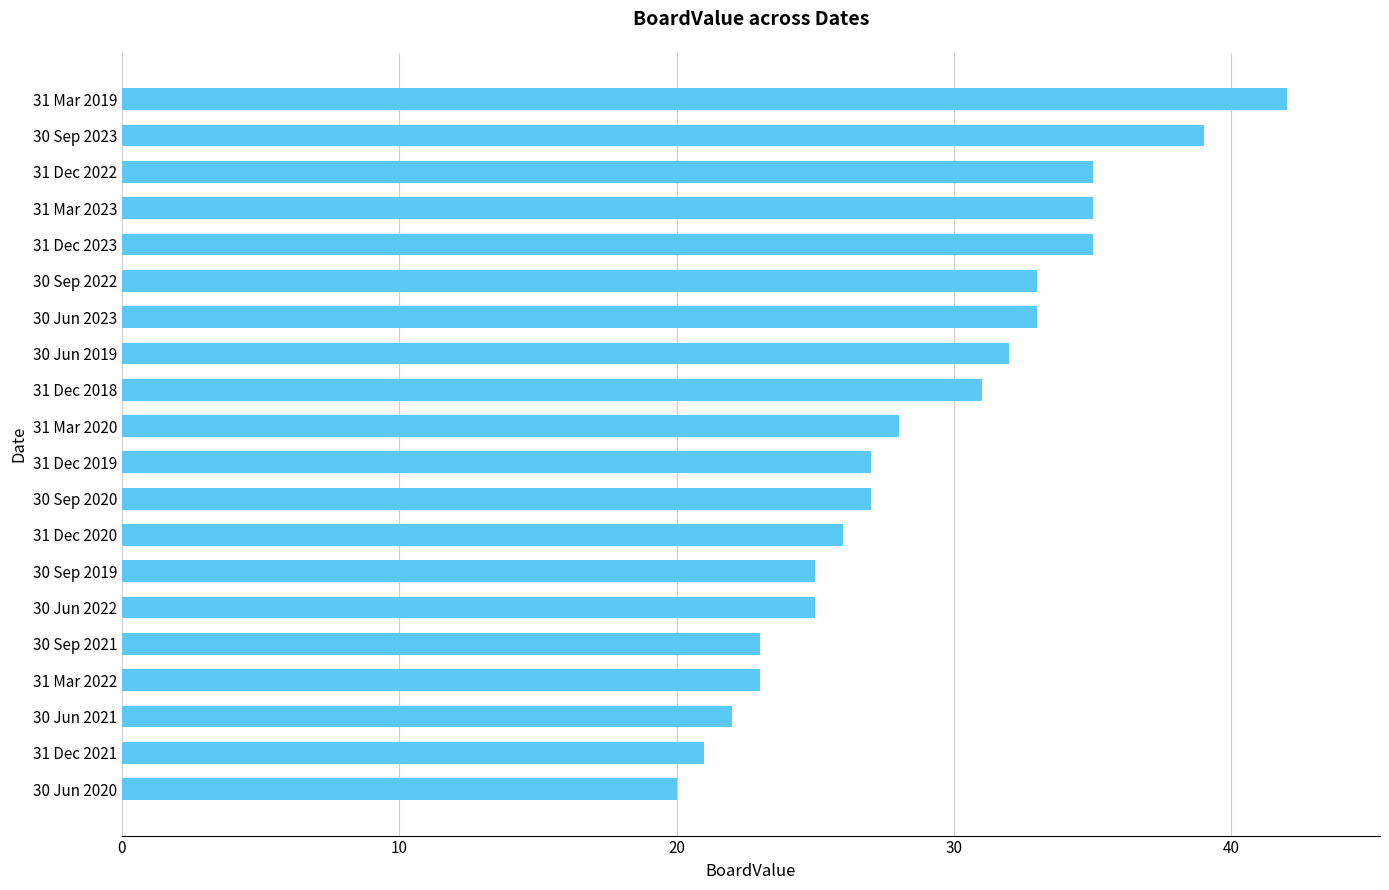

How many values are below 28?

10